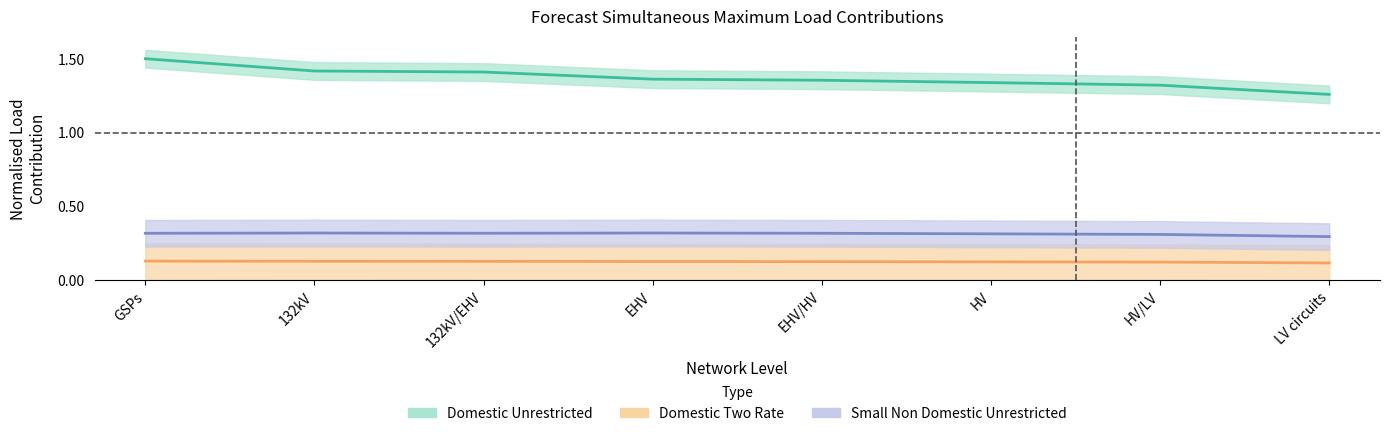

Where is the first local maximum for Small Non Domestic Unrestricted?

132kV